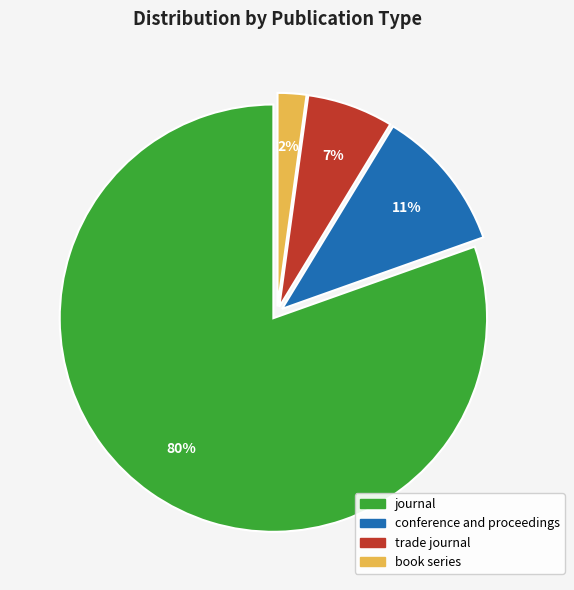

Which category has the biggest portion of the pie?

journal